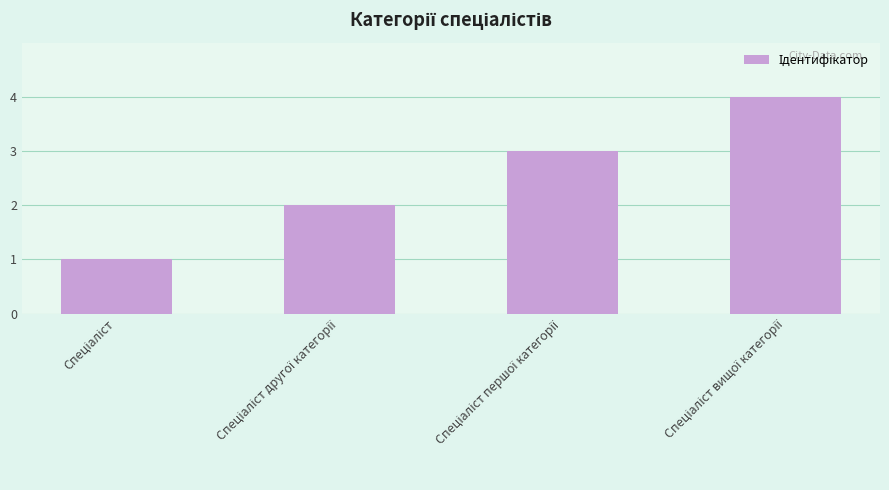

What is the greatest value displayed?

4